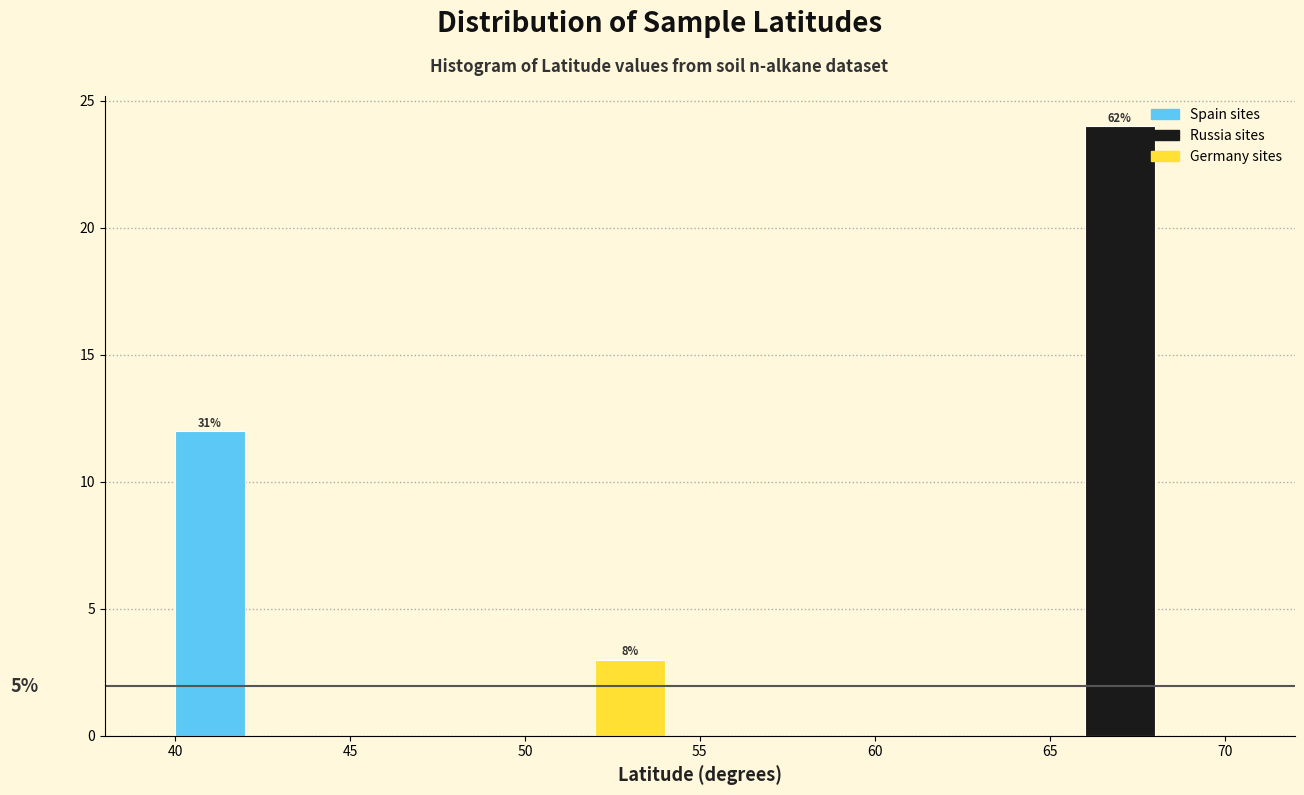

Which range on the x-axis has the tallest bar?

66 to 68